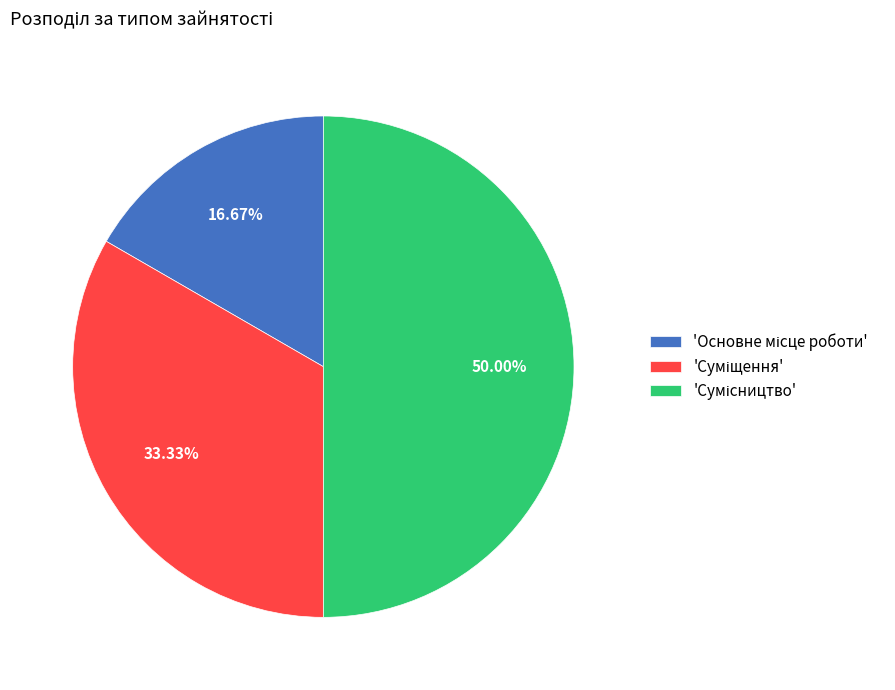

Count the number of slices in the pie.

3